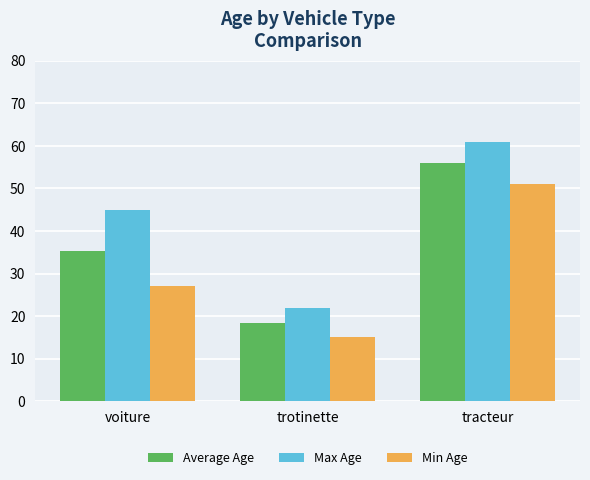

Which series has the largest range (max minus min)?

Max Age